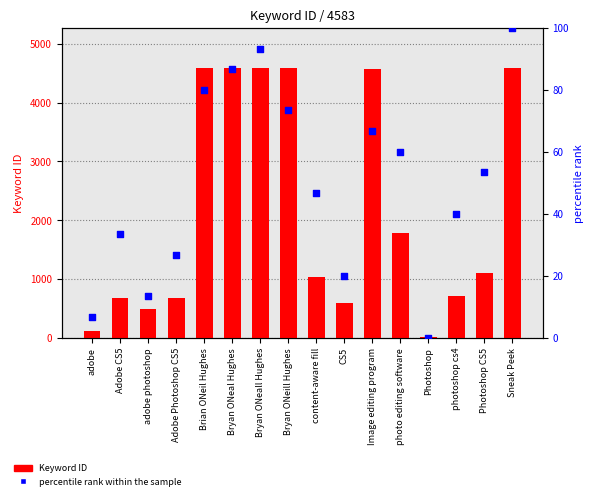

Which series has the largest total across all categories?

Keyword ID